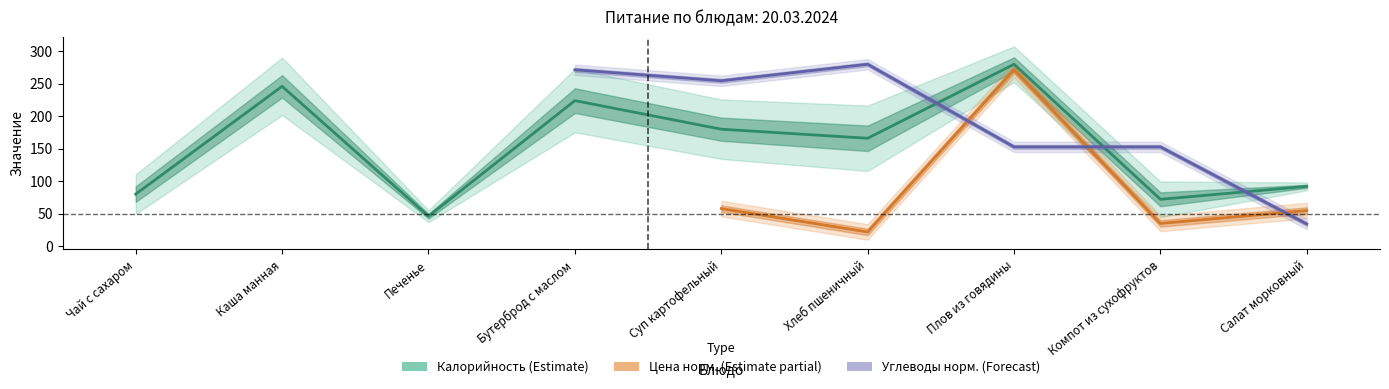

What is the sum of all Калорийность values?

1386.0